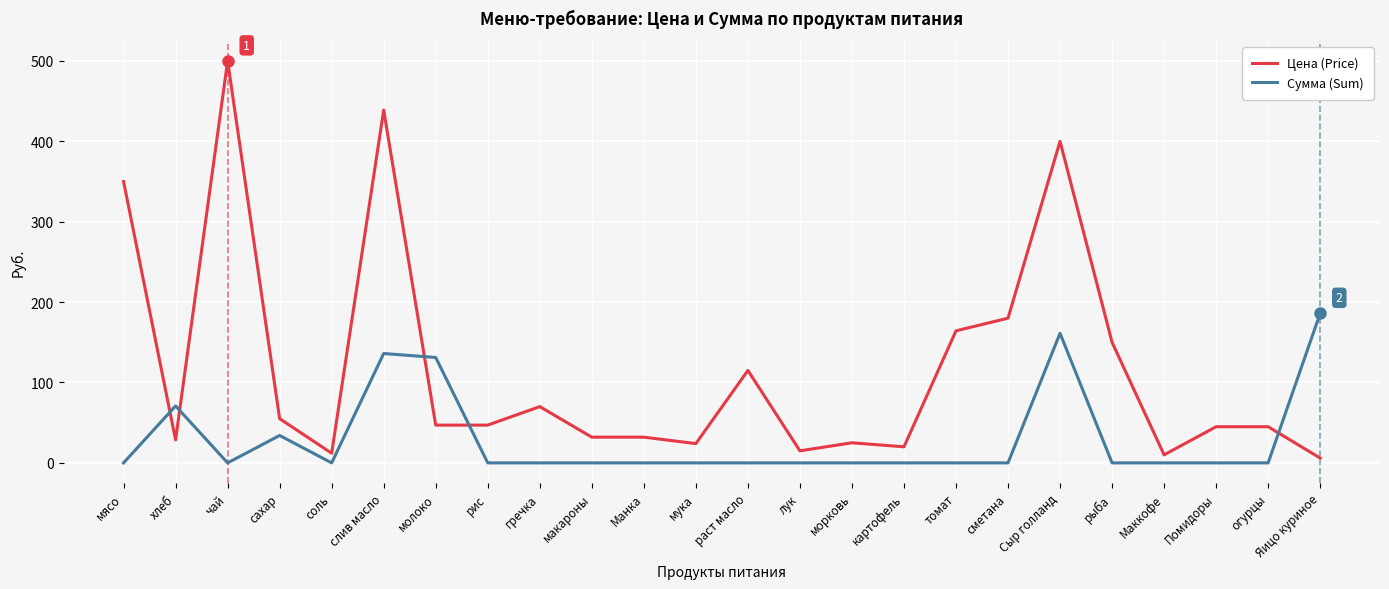

What position from the right is чай?

22